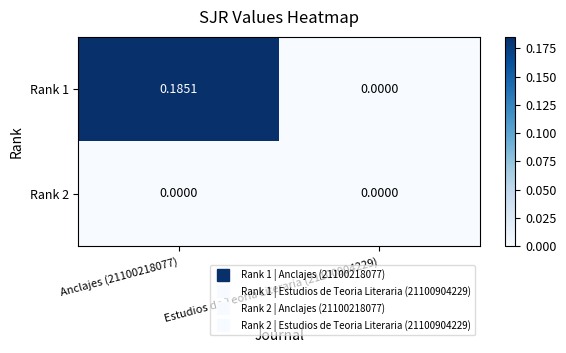

At which category is the sum across all series the highest?

Anclajes (21100218077)